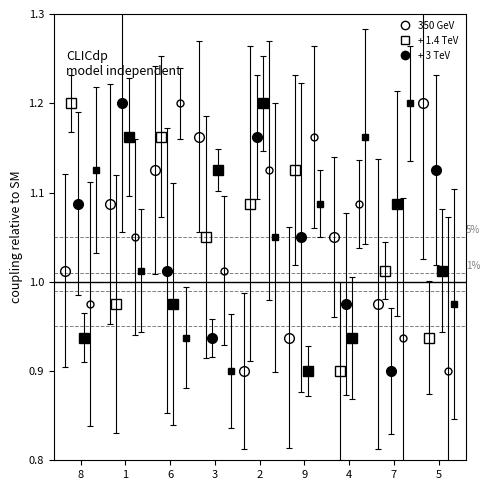

What is the label of the 8th bar from the right?

1